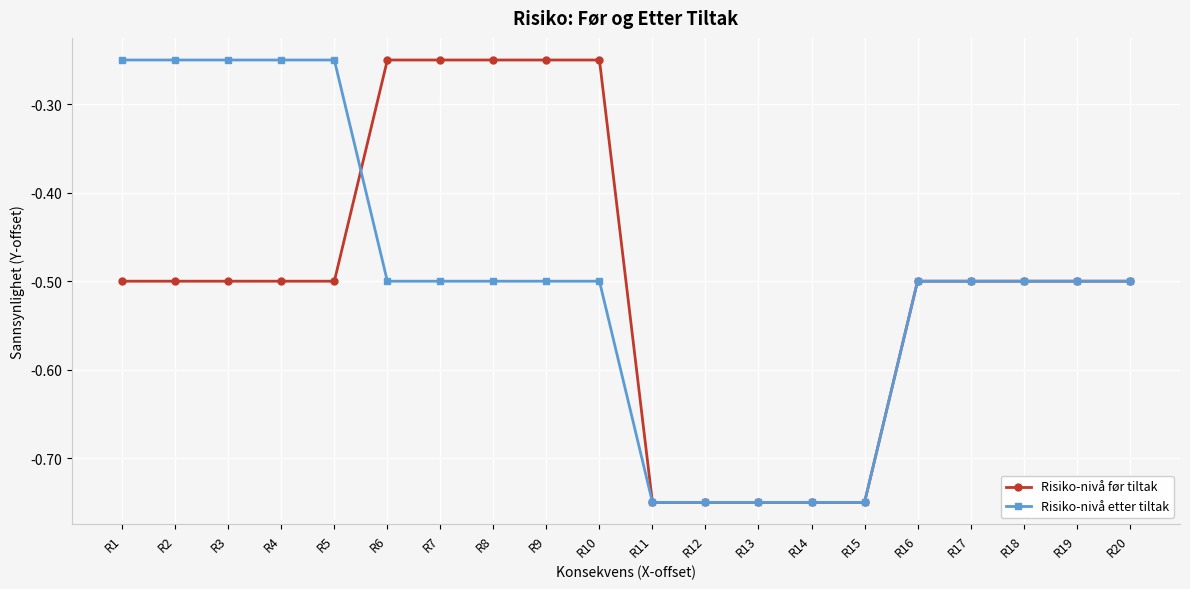

Is this an area chart (filled region under the line)?

No